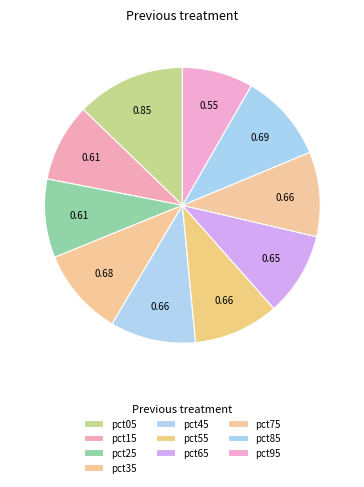

Is it true that pct95 is 8% of the pie?

True